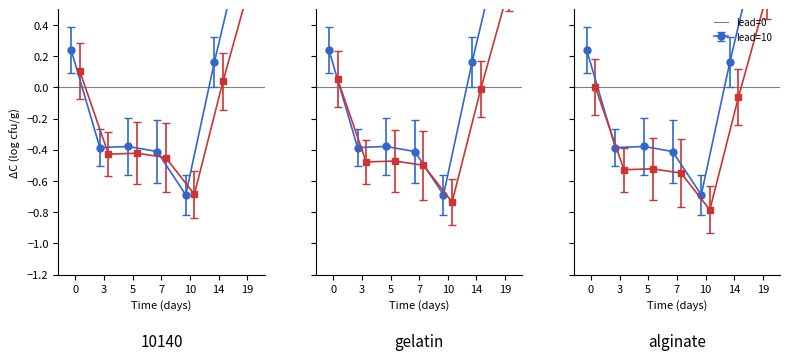

What is the lowest value of the lead_0 series?

-0.7